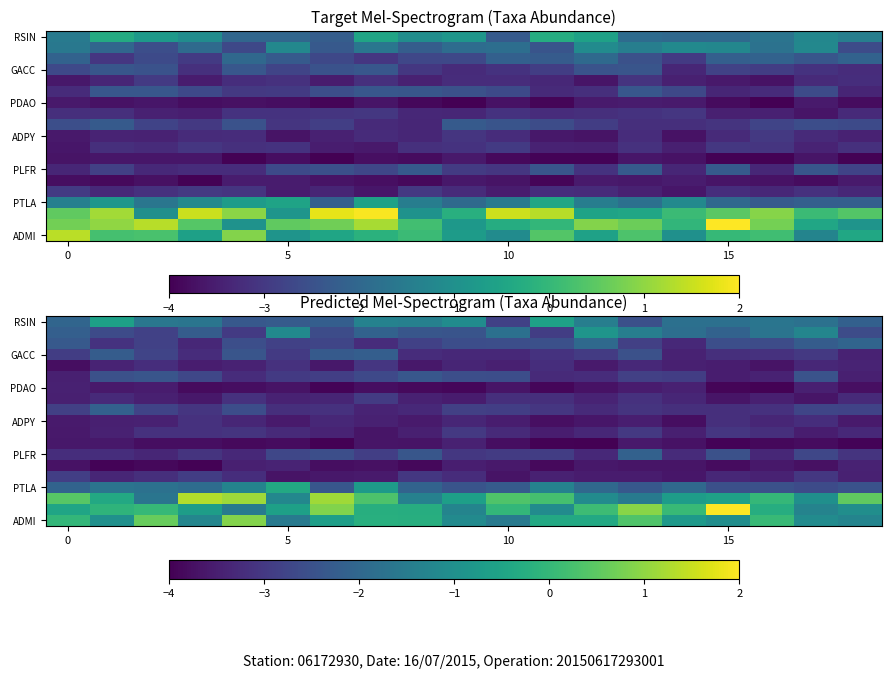

What is the total value across all series at 10?

-49.1